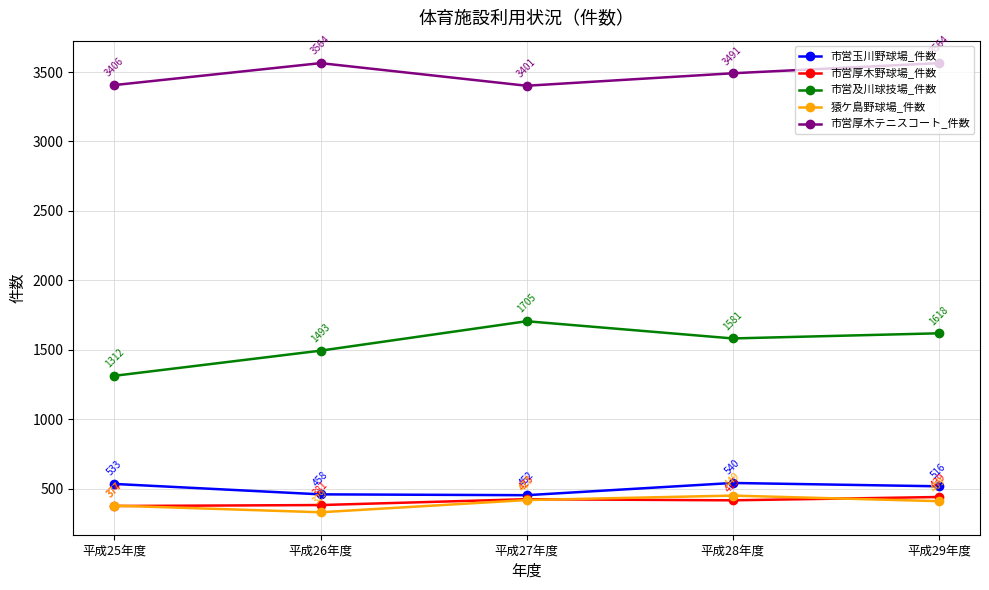

The value of 市営厚木野球場_件数 at 平成29年度 is 439. True or false?

True